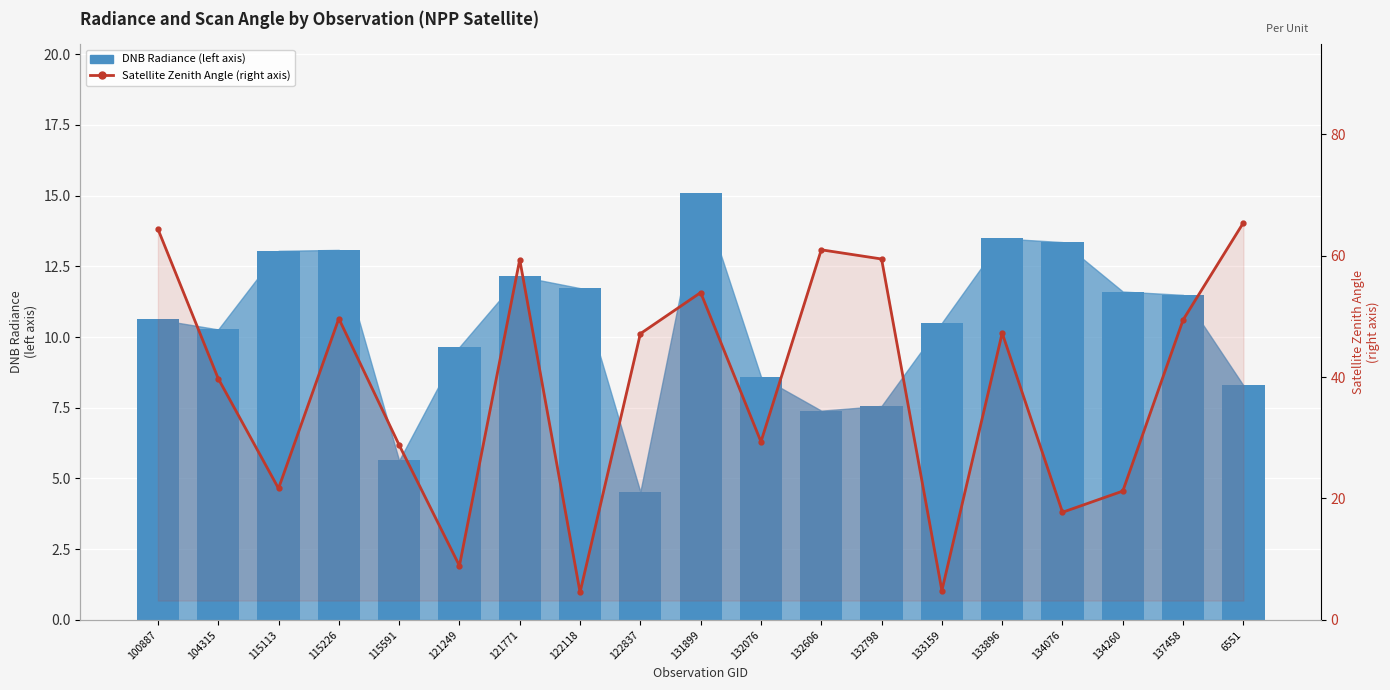

Are the bars grouped side by side (vs. stacked)?

Yes